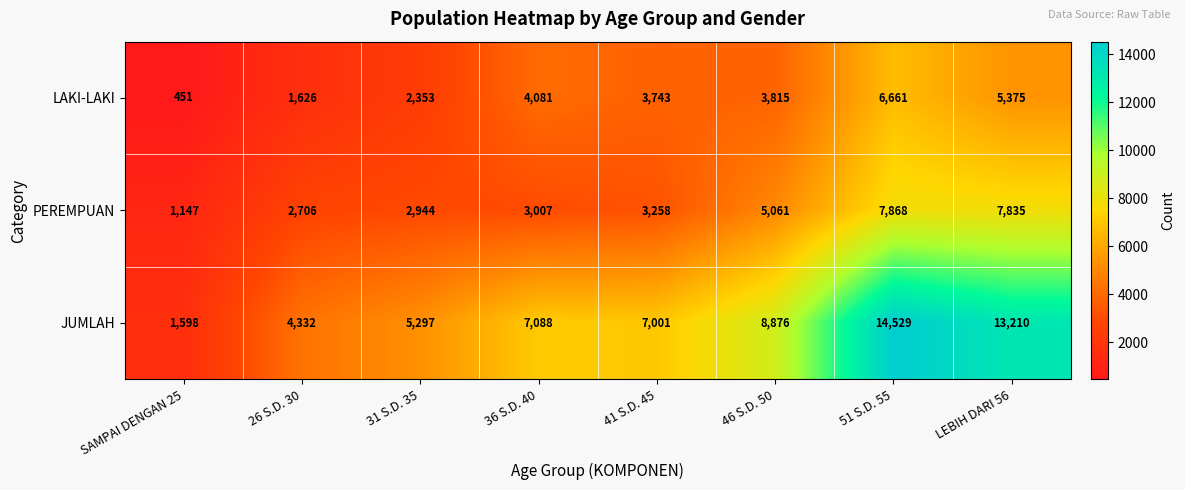

Is it true that JUMLAH equals 18325 at LEBIH DARI 56?

False